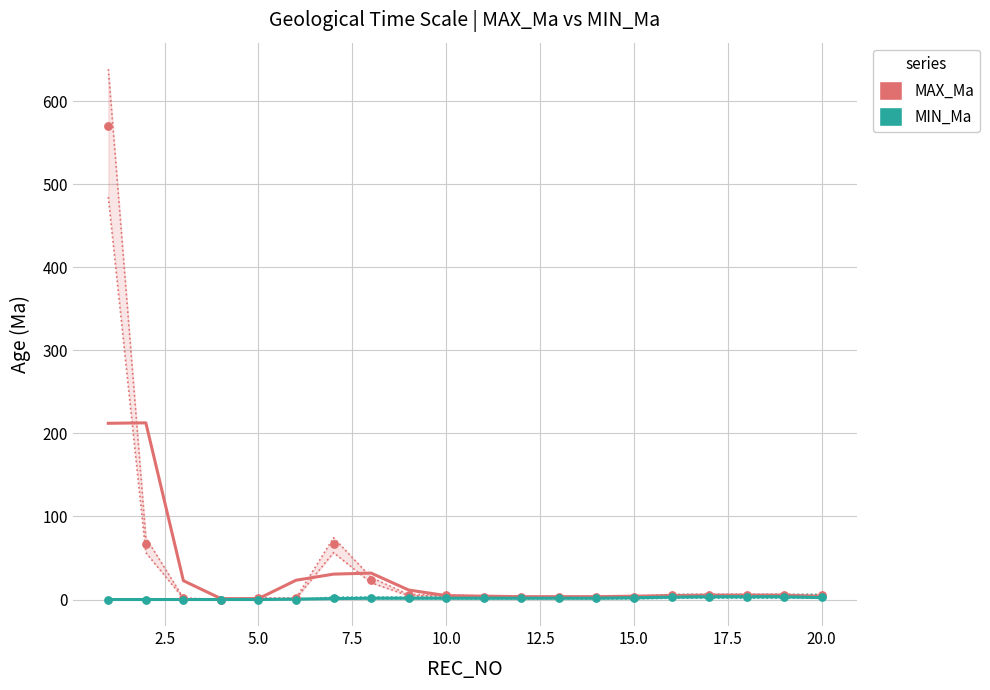

Which series has the largest total across all categories?

MAX_Ma